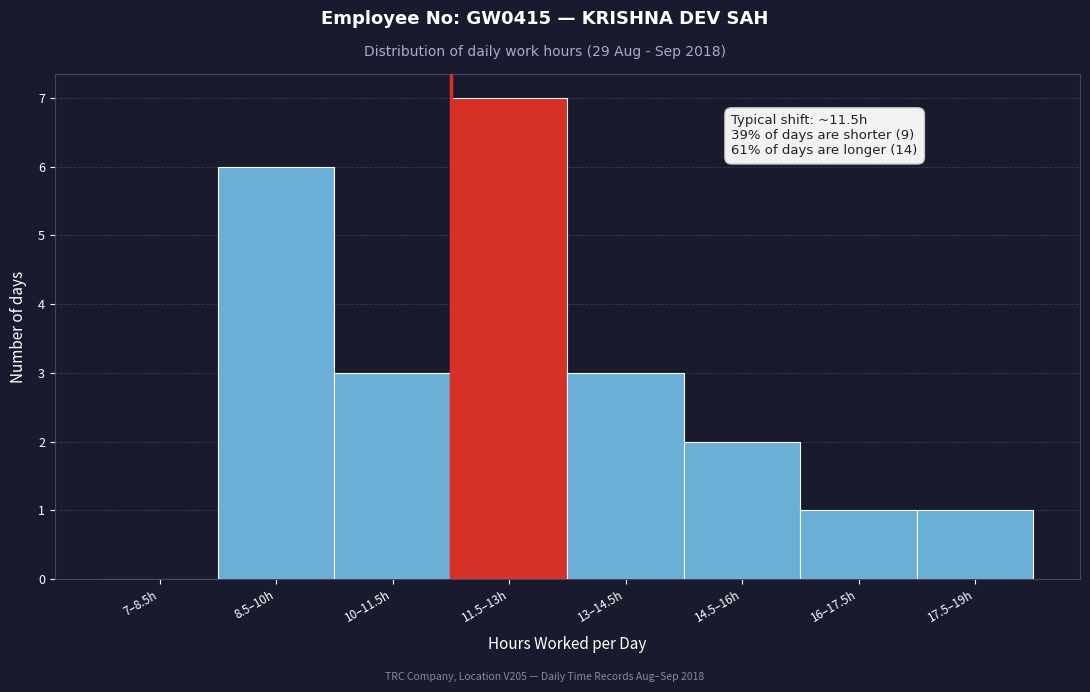

Reading left to right, transcribe all the data shown in this chart.

7–8.5h=0	8.5–10h=6	10–11.5h=3	11.5–13h=7	13–14.5h=3	14.5–16h=2	16–17.5h=1	17.5–19h=1